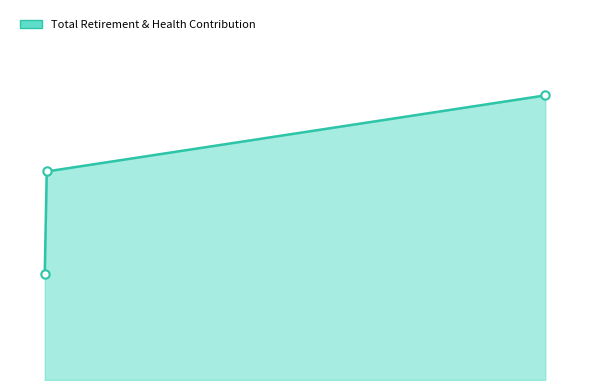

How many data points are above 1275?

1